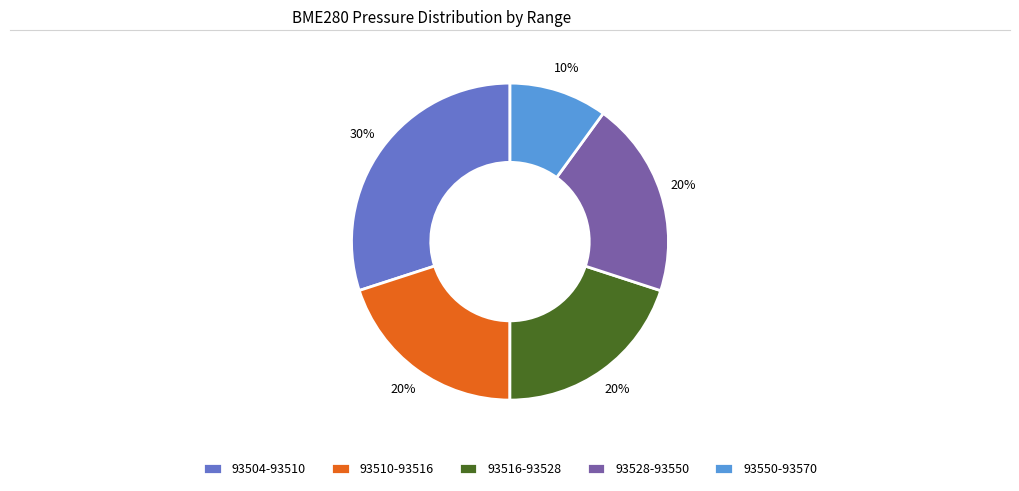

To the nearest percent, what is the average slice percentage?

20%